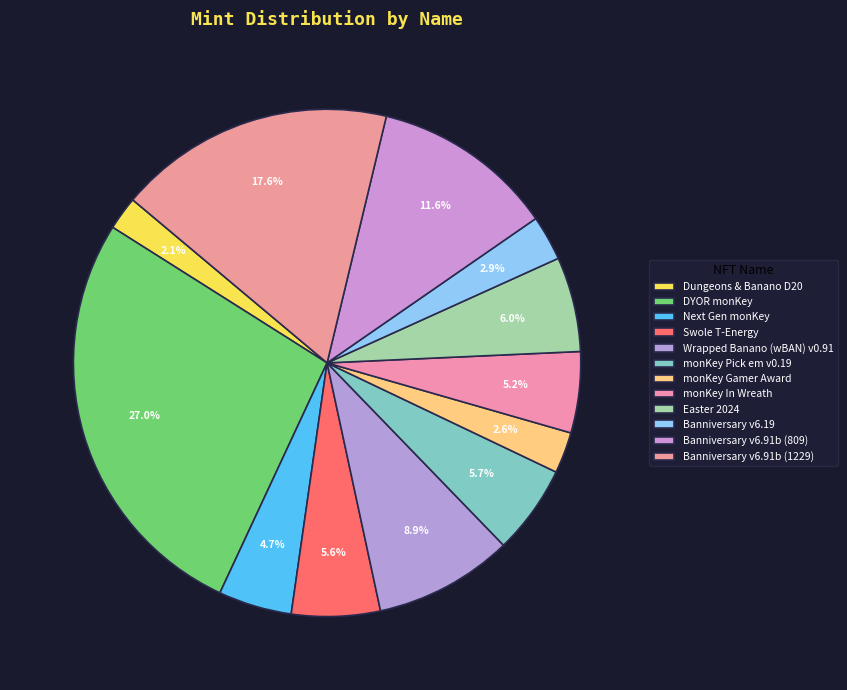

How many slices are in this pie chart?

12